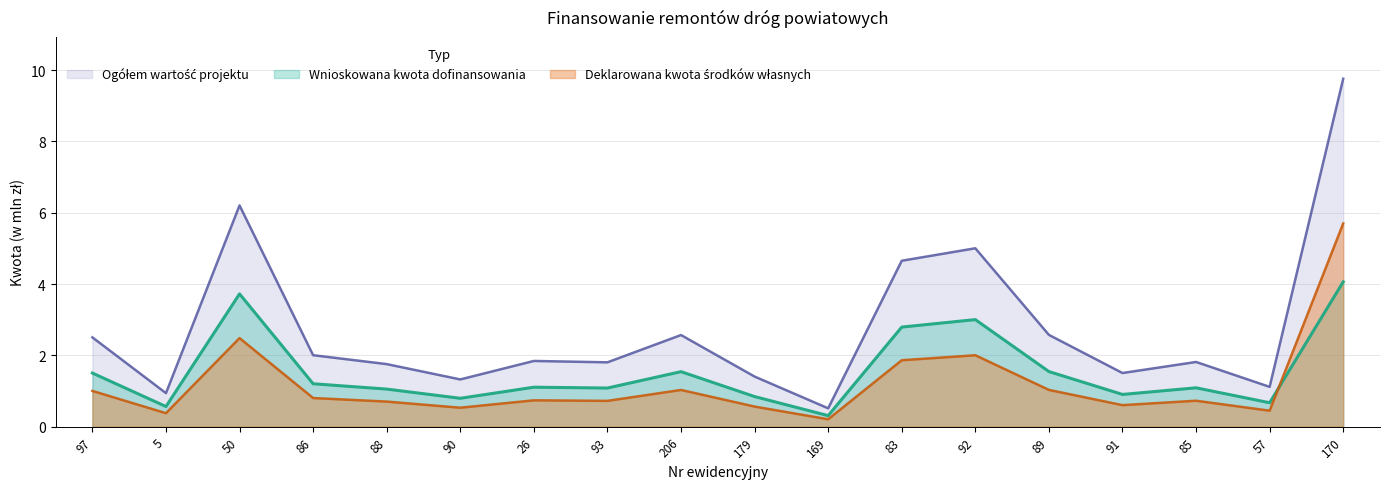

At which label is Deklarowana kwota srodkow wlasnych closest to 2?

92